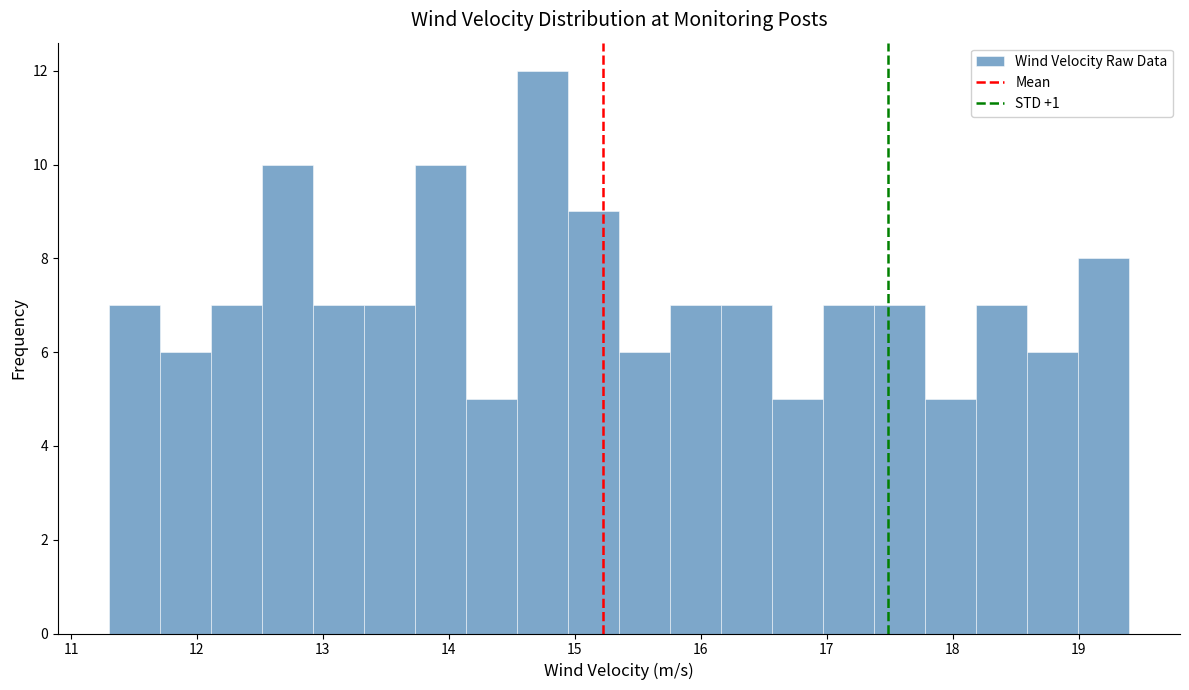

How tall is the bar that spans 19.0 to 19.4 on the x-axis? Neither the bar edges nor the heights are printed on the chart, so give them approximately, as read against the axes.

8